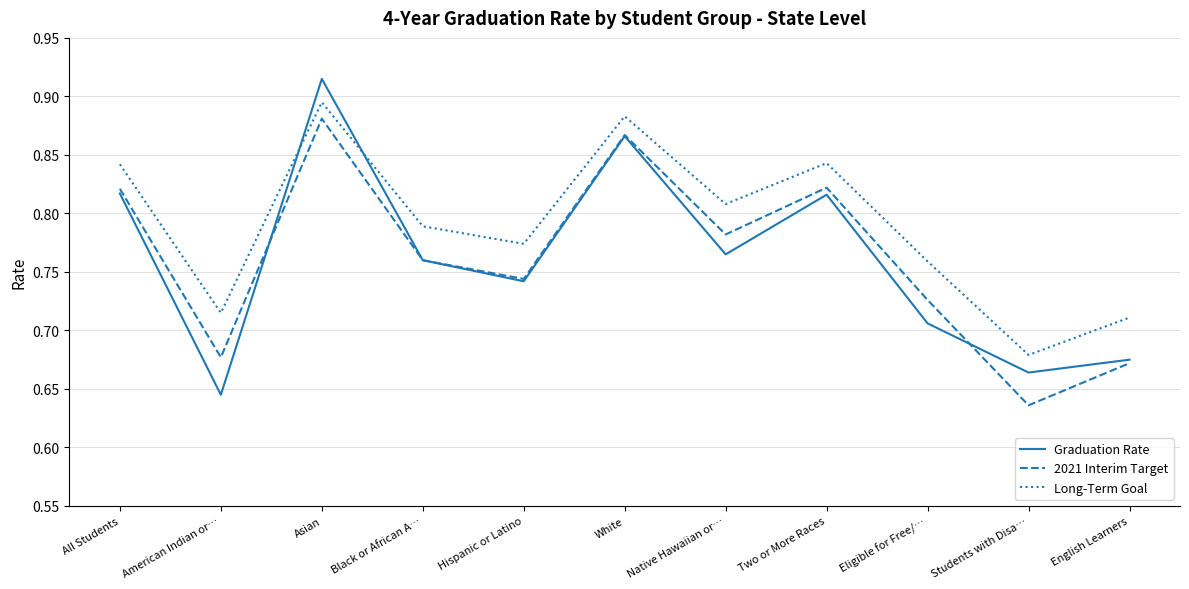

Which category has the lowest value across all series?

Students with Disa…